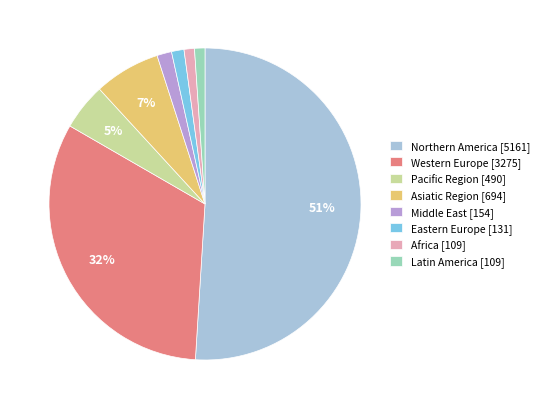

Is there any slice that represents more than half of the pie?

Yes